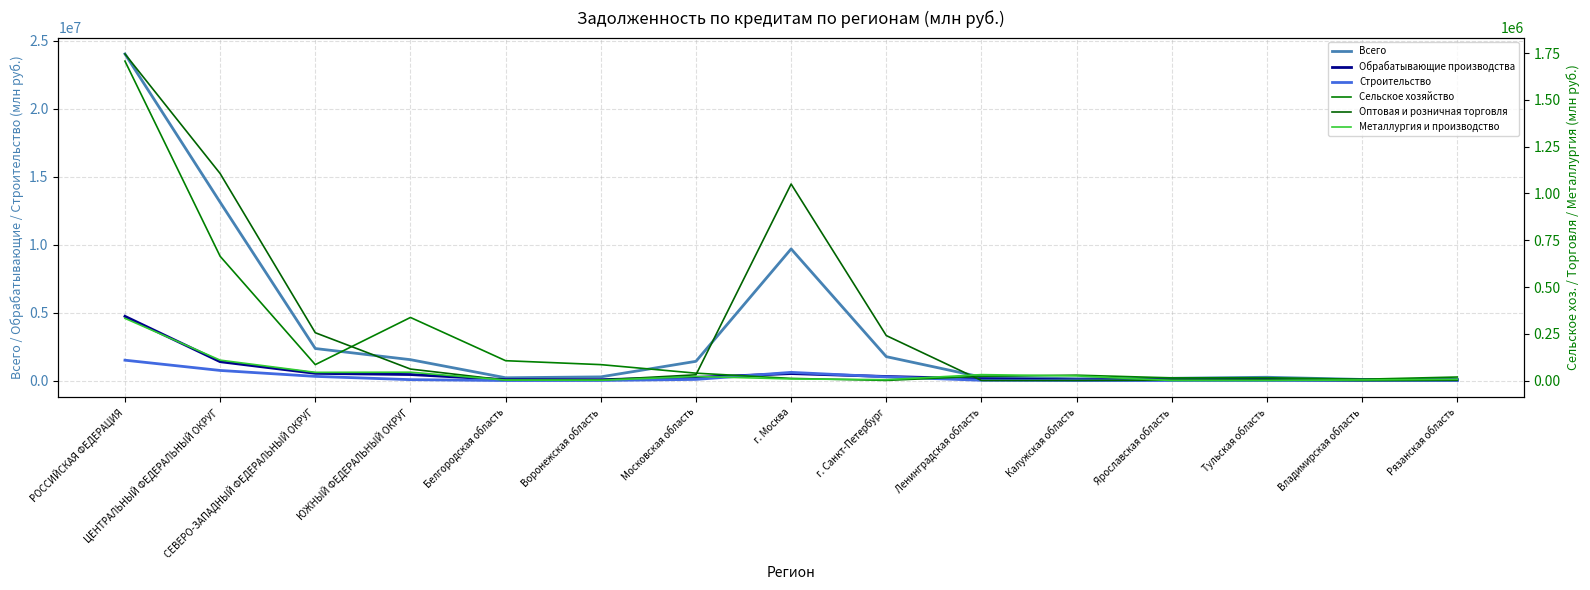

What is the average value of the Сельское хозяйство series?

210120